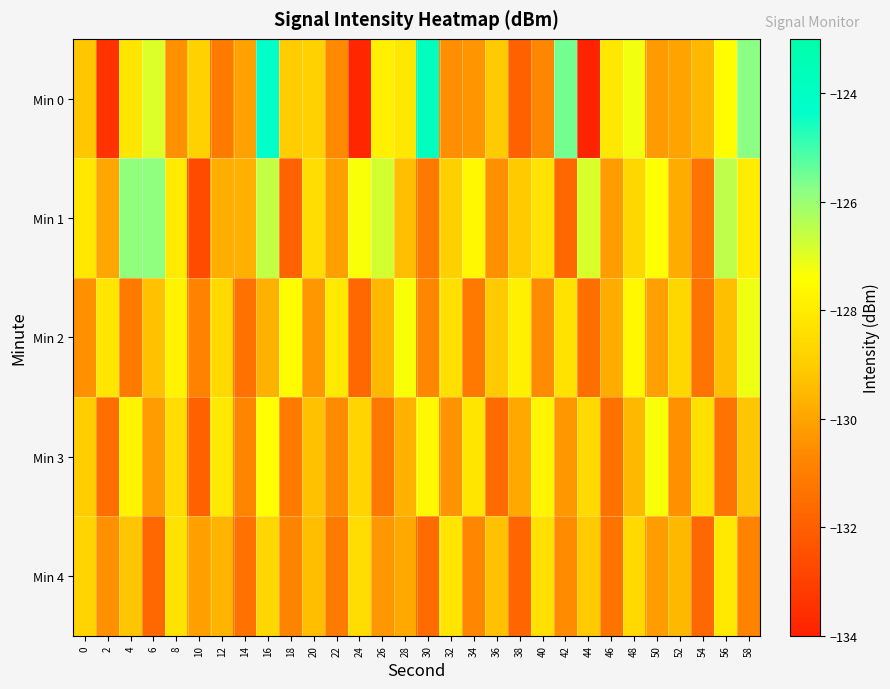

Which category has the highest value across all series?

30